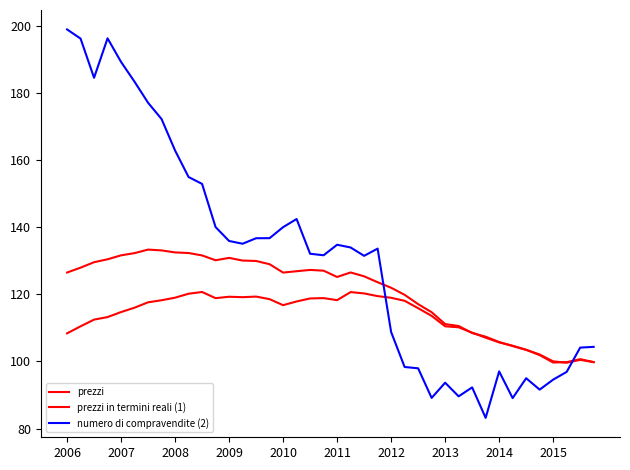

Does the chart display data point markers on the line(s)?

No